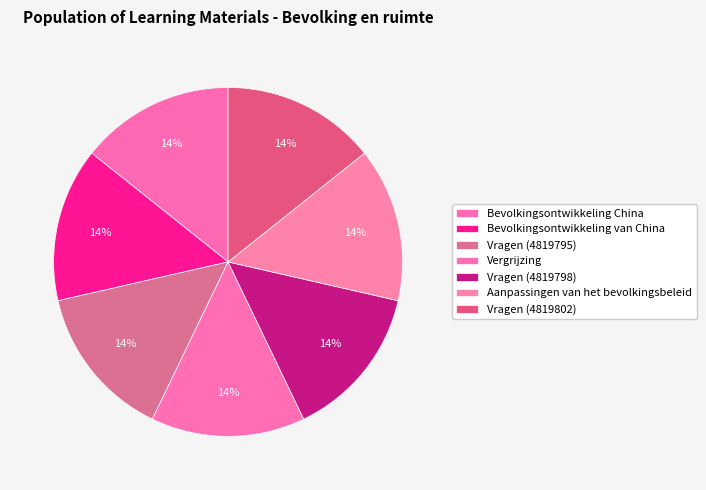

What percentage is the Vragen (4819798) slice, to the nearest percent?

14%